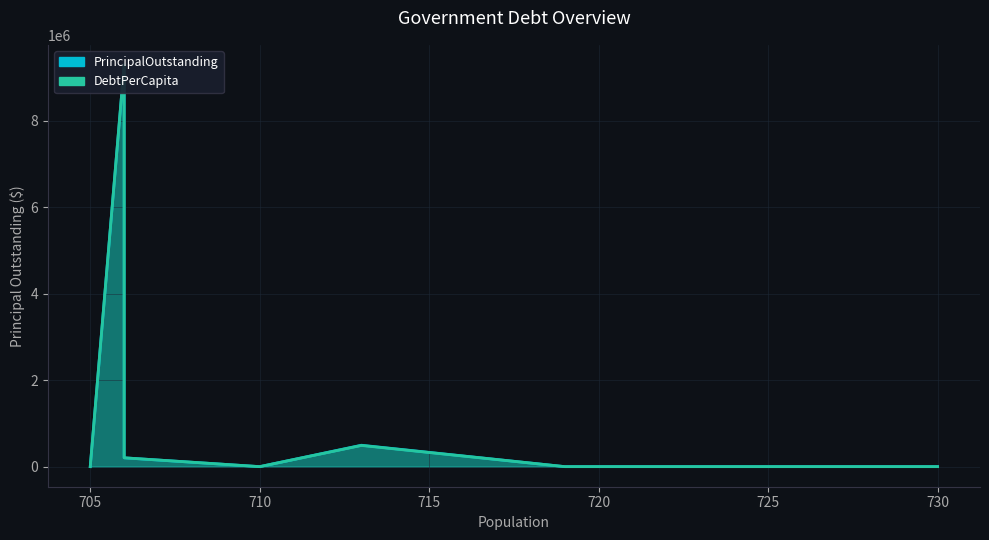

True or false: DebtPerCapita and PrincipalOutstanding cross at least once.

False